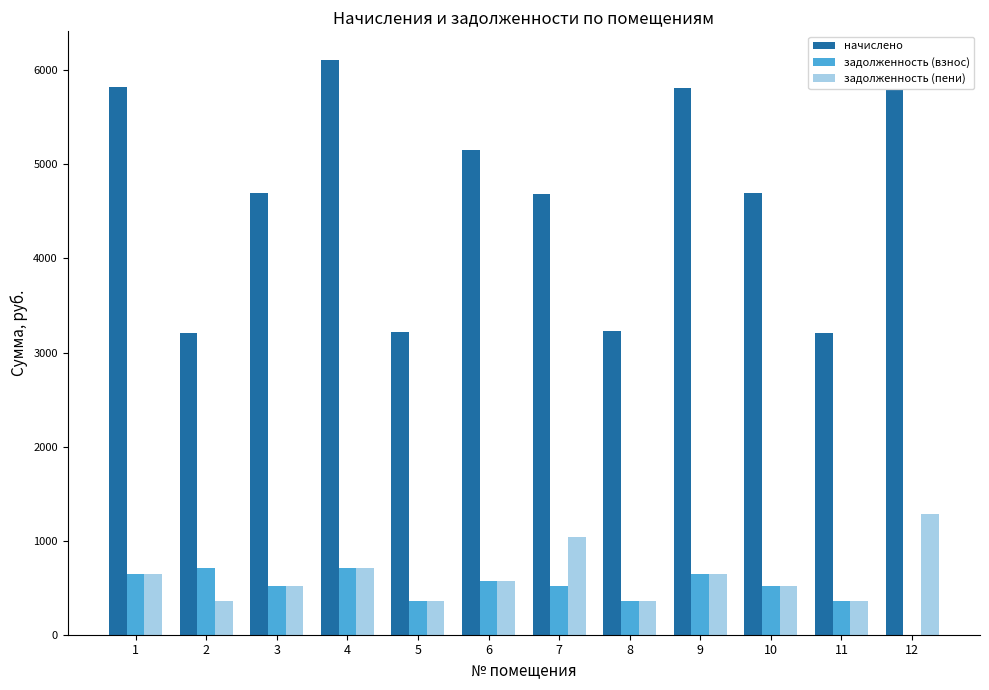

At which category is the sum across all series the highest?

4